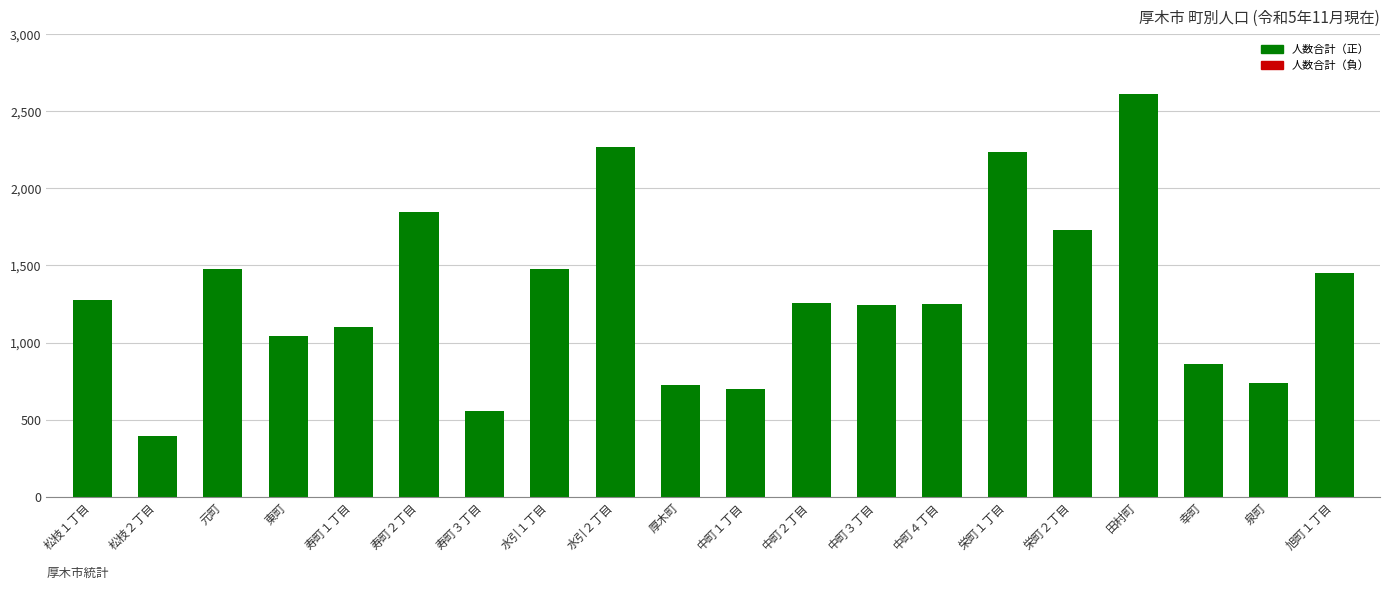

Approximately how many times larger is the value at 中町１丁目 compared to 寿町１丁目?

0.6